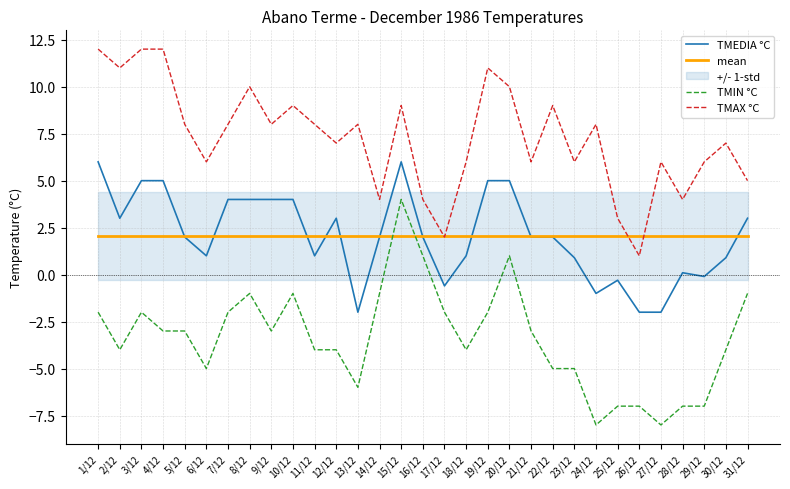

At which label does mean reach its minimum?

1/12